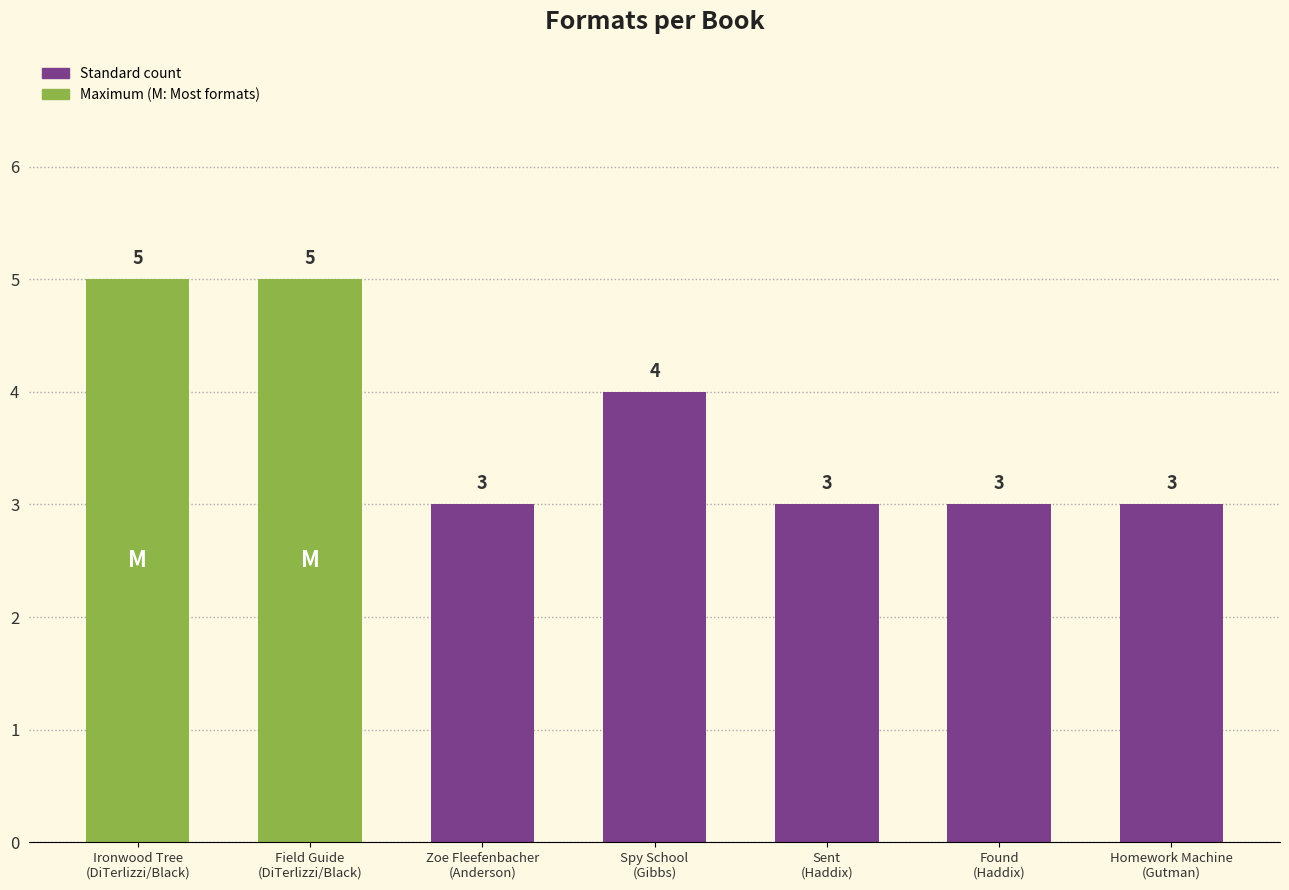

Does the chart contain stacked bars?

No